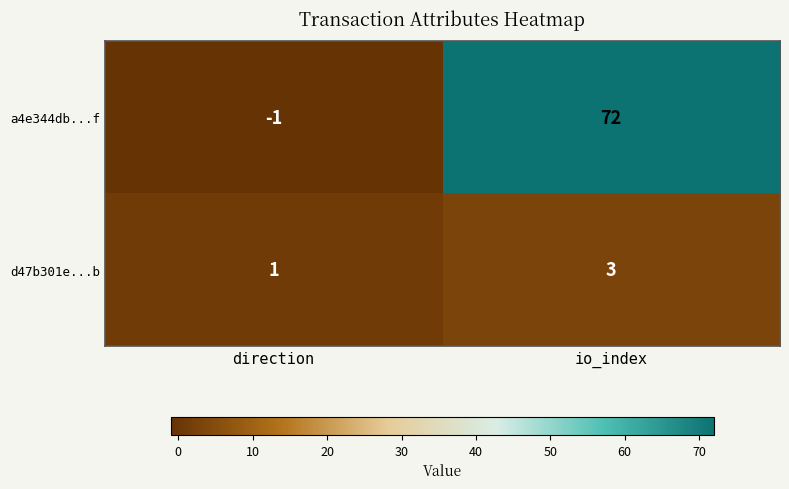

Count the number of categories in the chart.

2